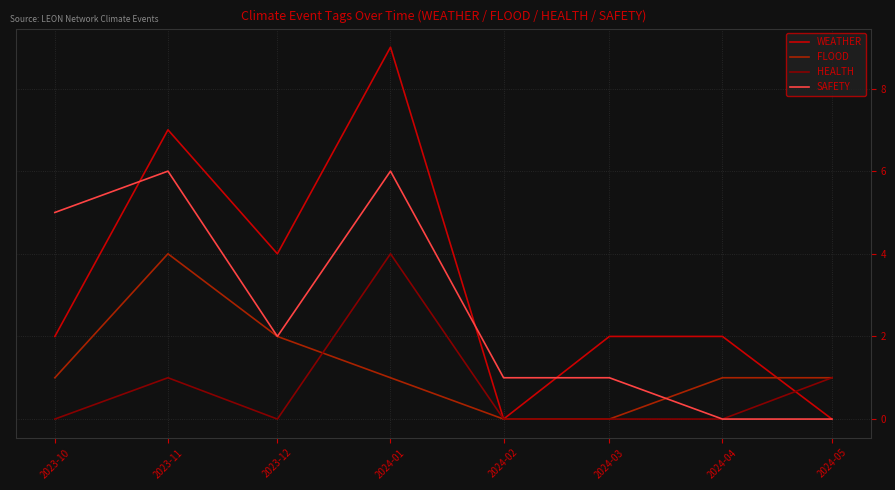

Does the chart have visible grid lines?

Yes